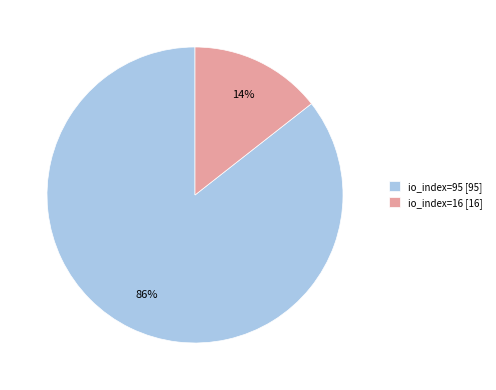

What percentage is the io_index=95 slice, to the nearest percent?

86%